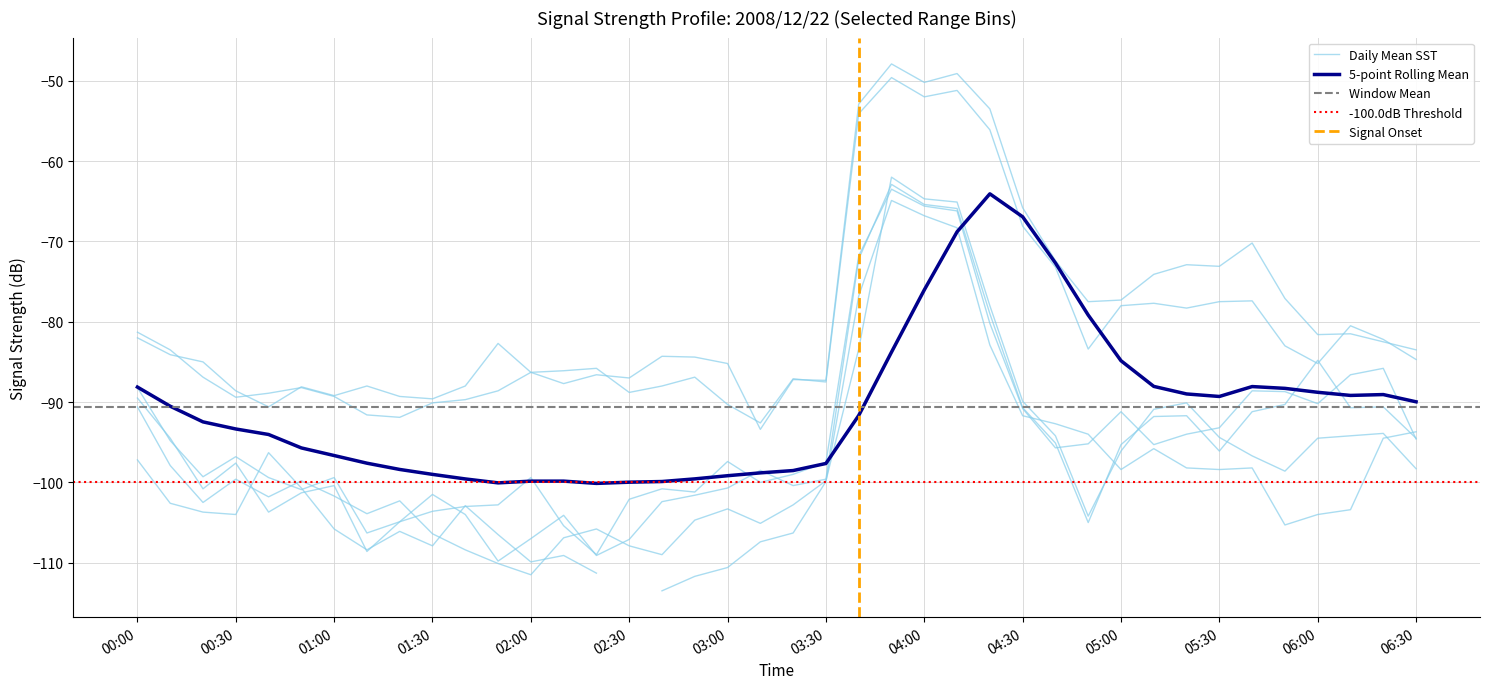

True or false: 0.478 has more than 1 points higher than both neighbors.

True